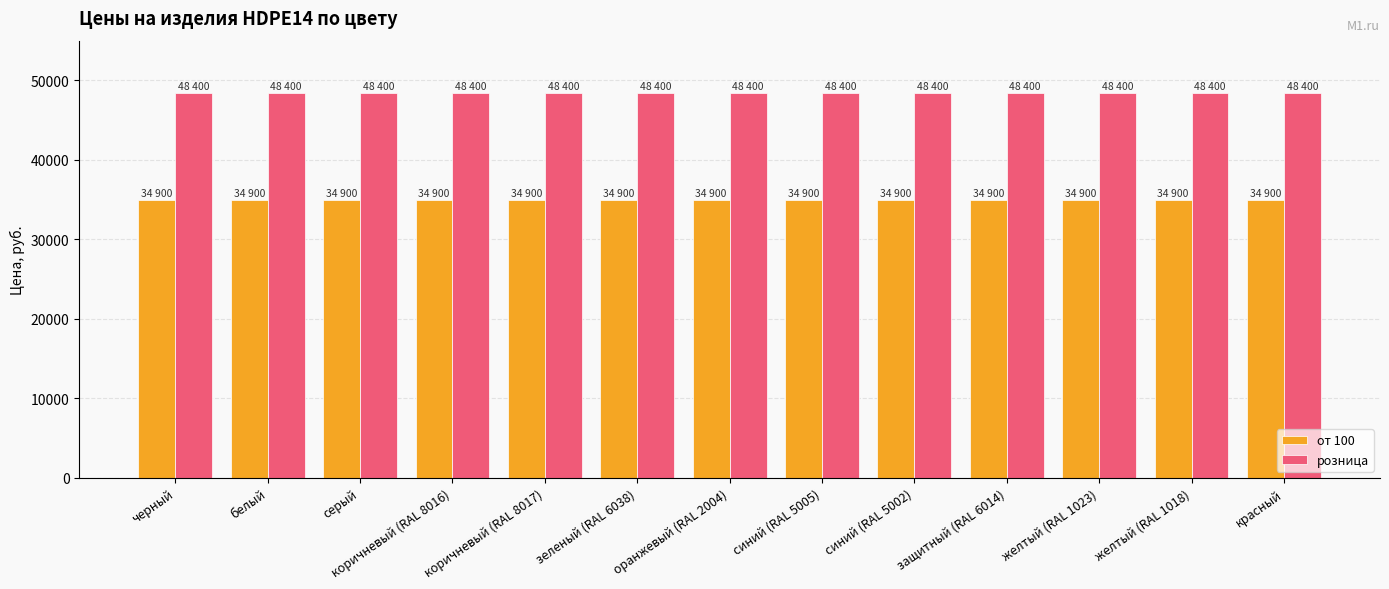

At how many categories does at least one series exceed 35571?

13